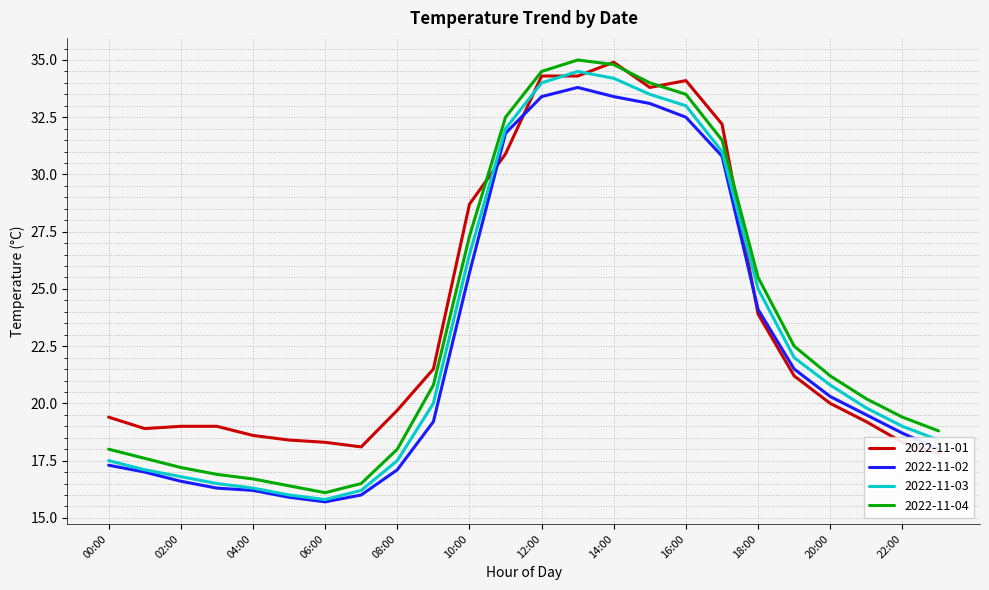

True or false: 2022-11-04 and 2022-11-03 cross at least once.

False